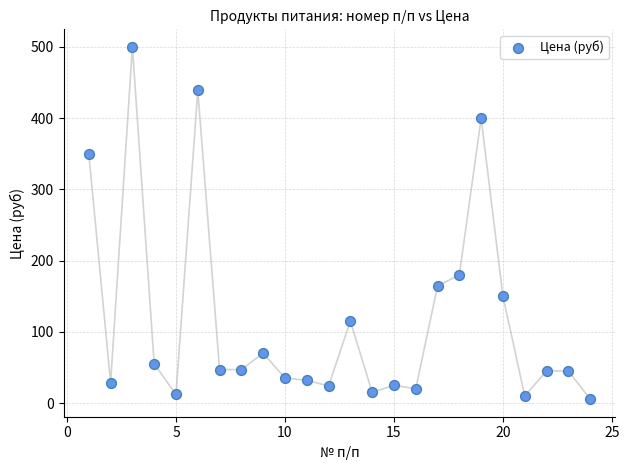

What Y value in the scatter plot is closest to 252?

180.0